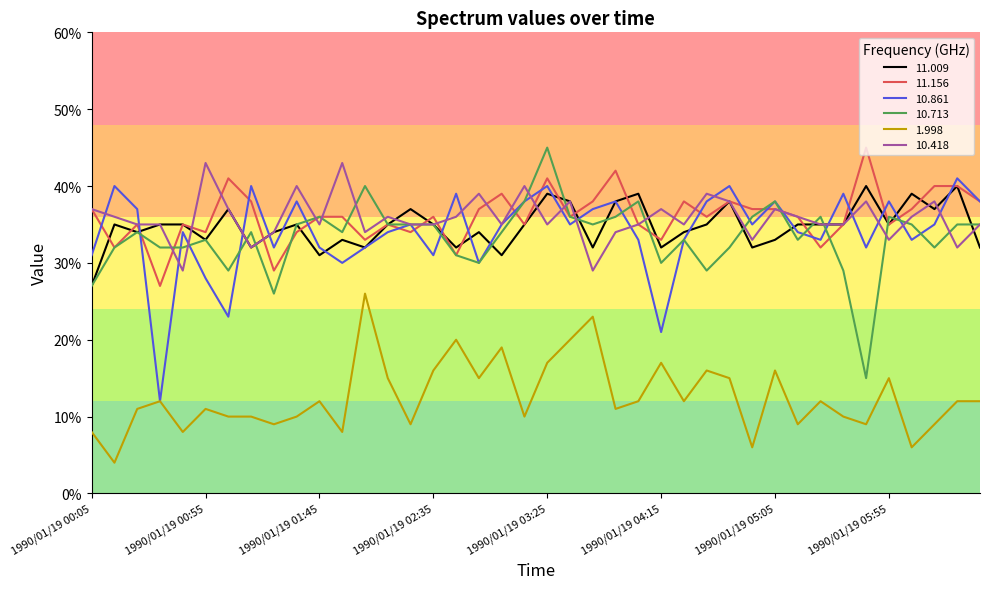

Which series has the largest total across all categories?

11.156